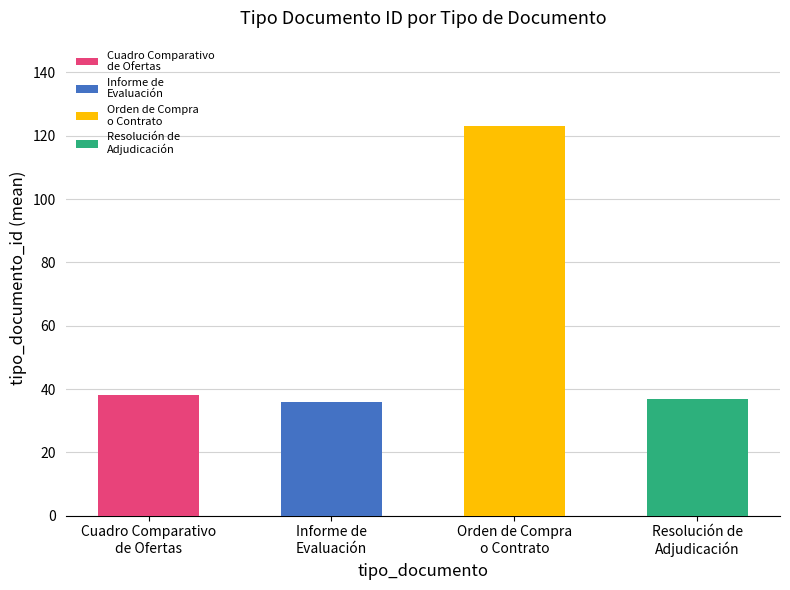

Between Resolución de Adjudicación and Orden de Compra o Contrato, which is larger?

Orden de Compra o Contrato